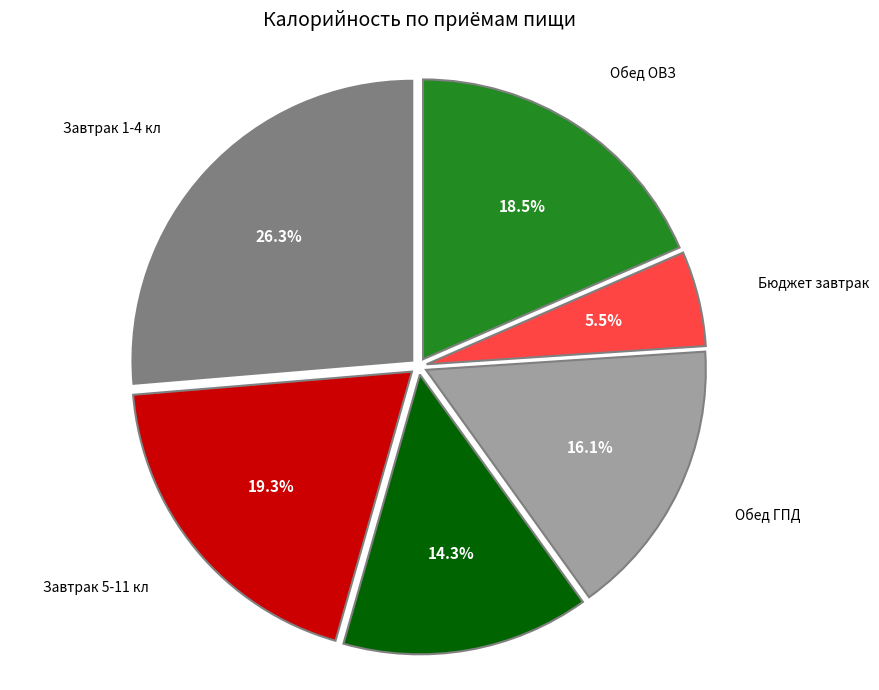

Does any single category account for the majority?

No